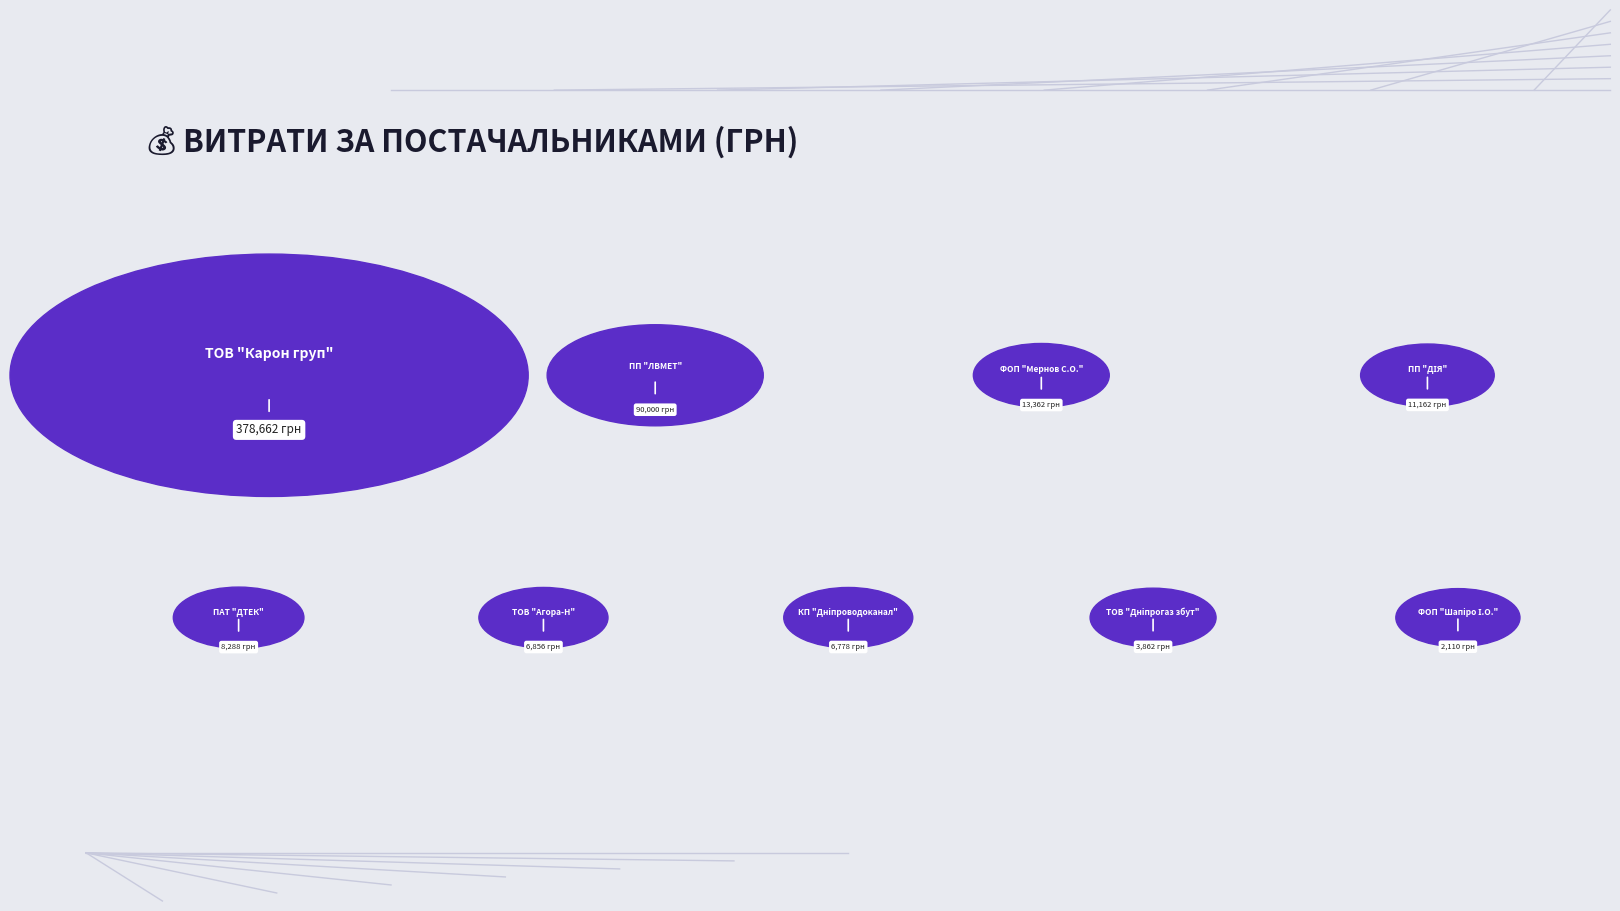

How many distinct data groups are displayed?

1